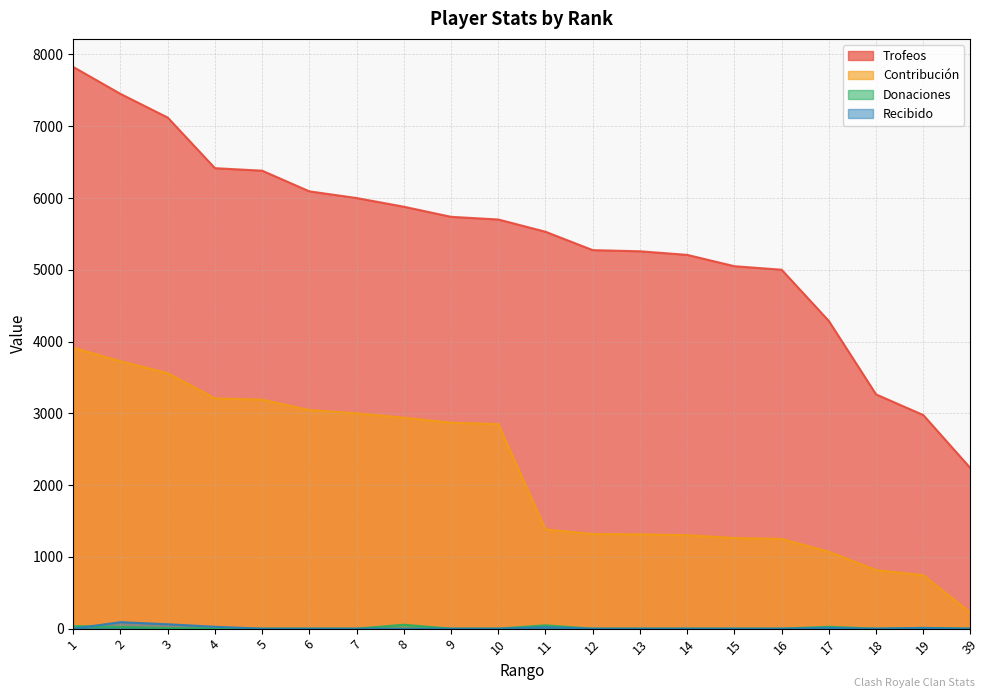

Which series changed the most between 3 and 19?

Trofeos